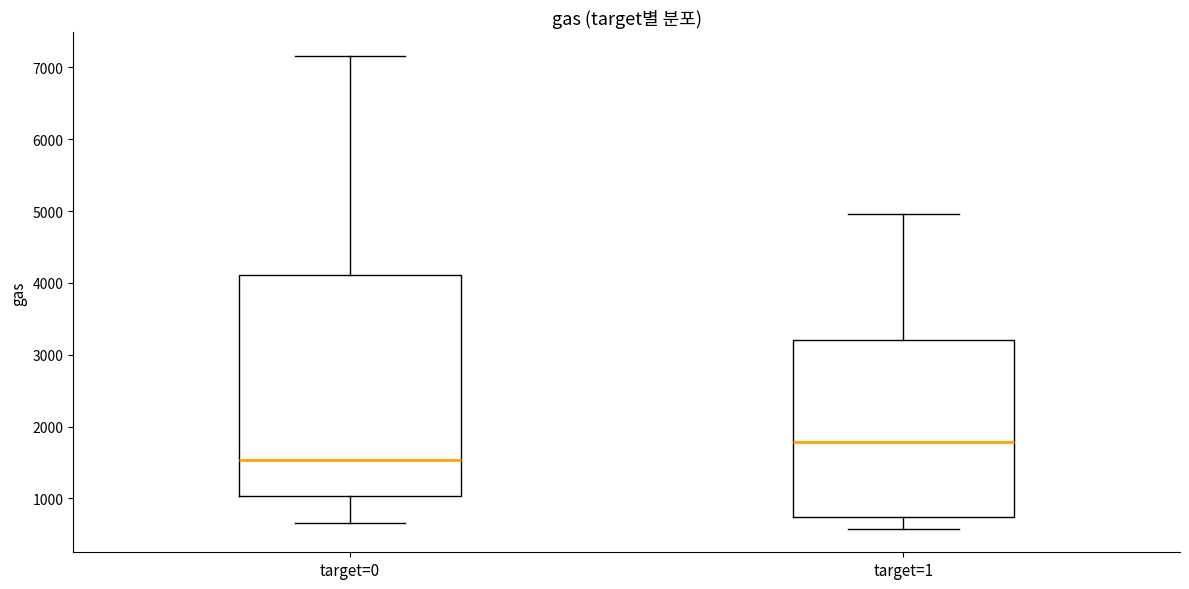

Reading left to right, transcribe this box plot: for each box, give where its median line is, the range the box spans, and where its two whiskers end, as read against the y-axis. The values are not printed on the chart, so give them approximately, as read against the axis.

target=0: median 1500, box 1000 to 4100, whiskers 700 to 7200
target=1: median 1800, box 700 to 3200, whiskers 600 to 5000